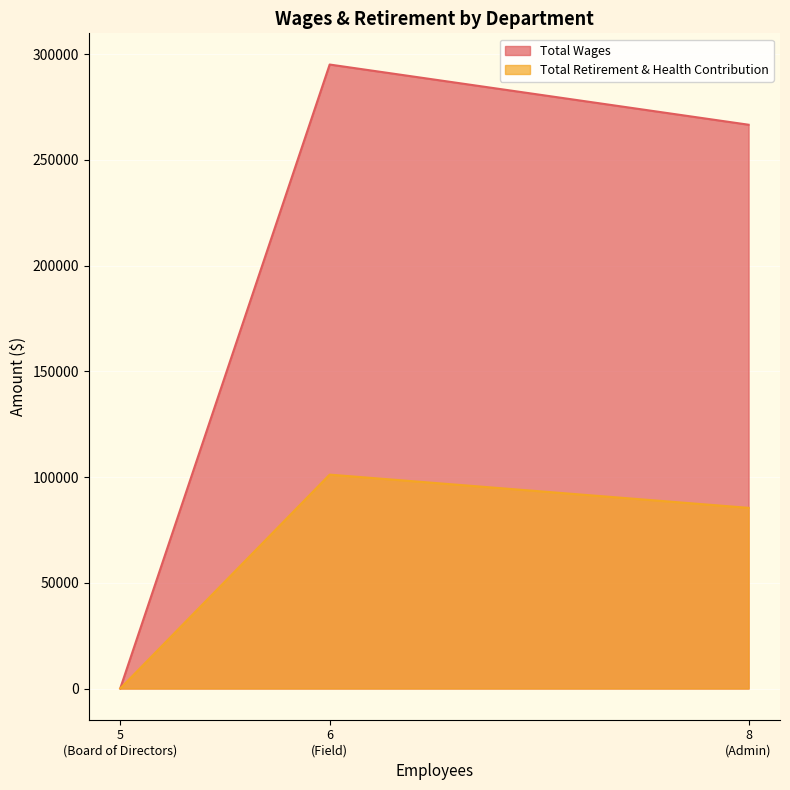

The Total Wages series shows 0 at Board of Directors. True or false?

True